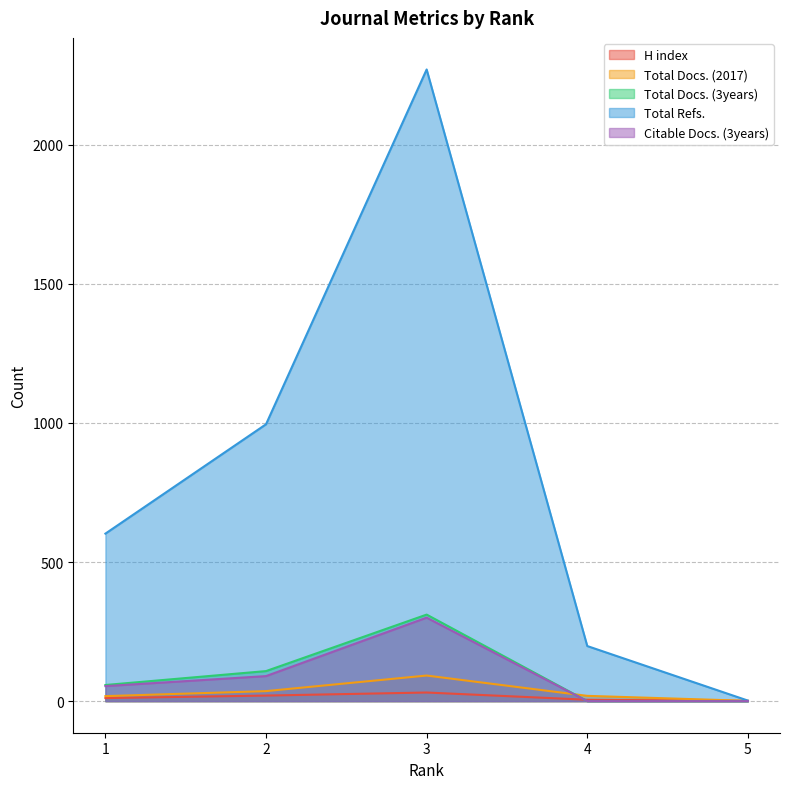

How many categories are shown in the chart?

5